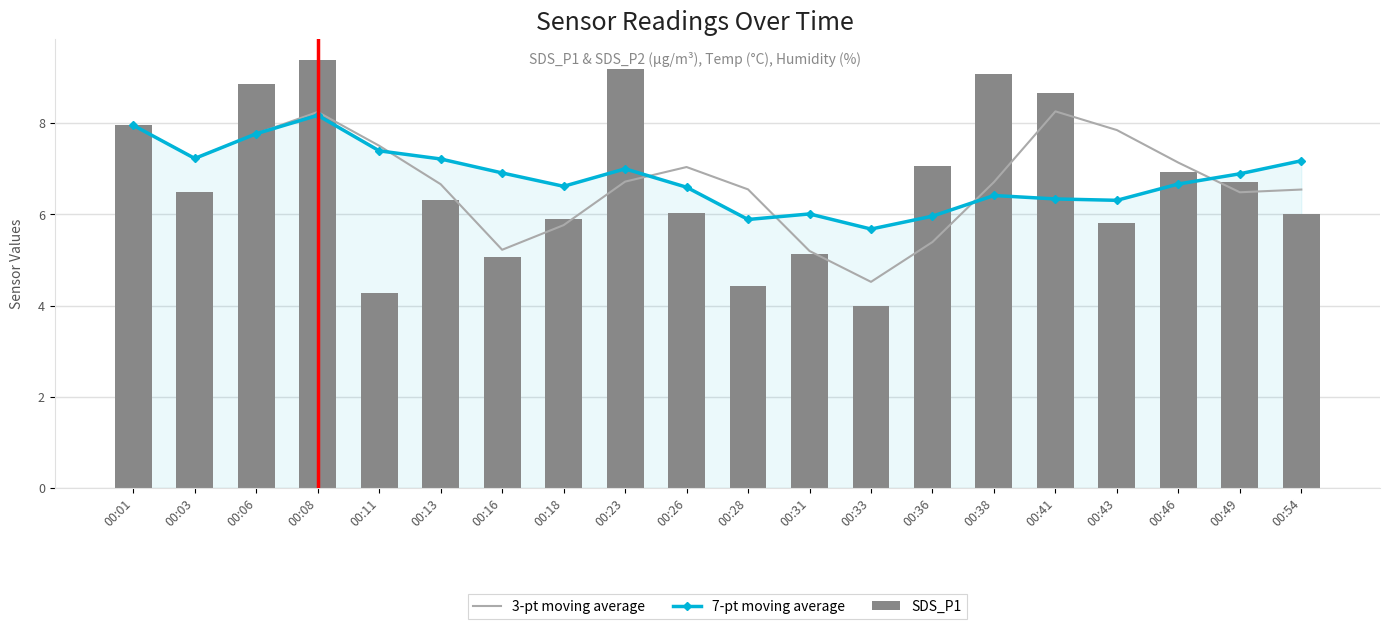

How many series are shown in this chart?

3